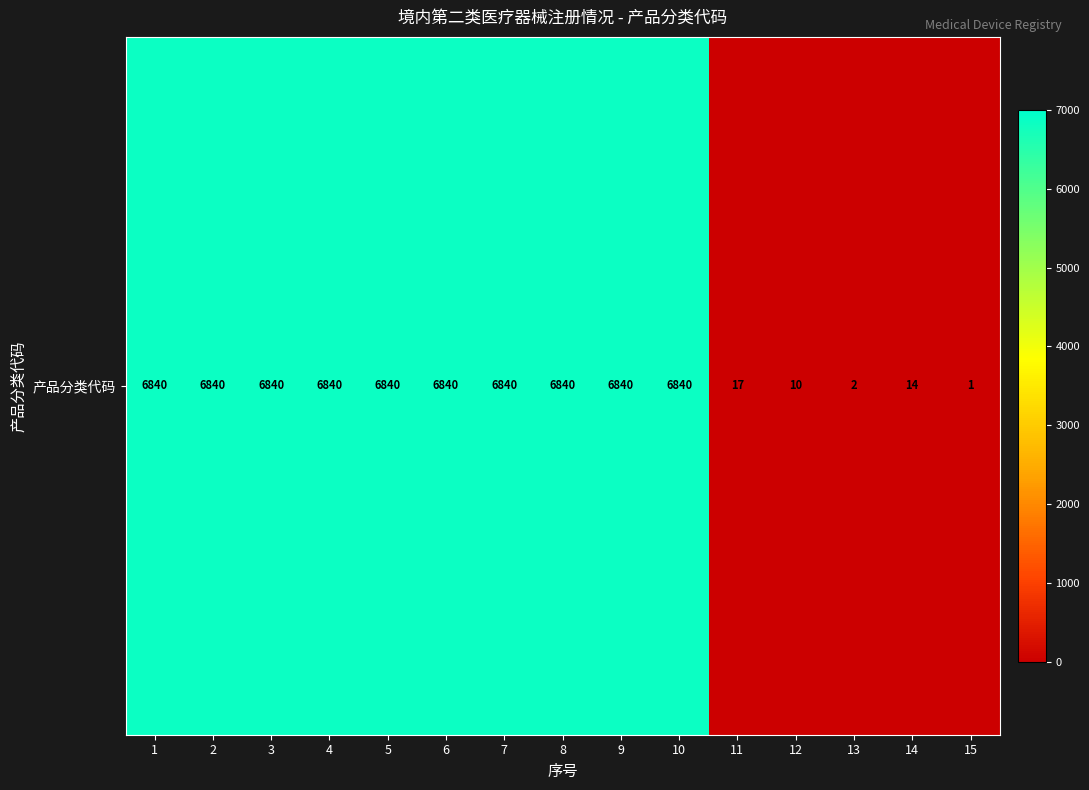

At which category does the chart reach its minimum across all series?

15